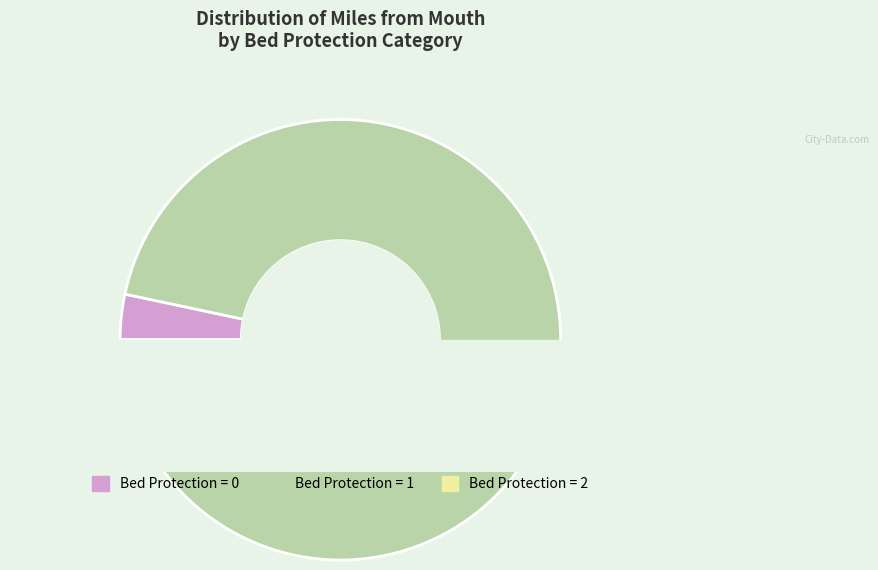

To the nearest percent, what percentage of the pie is 17?

6%